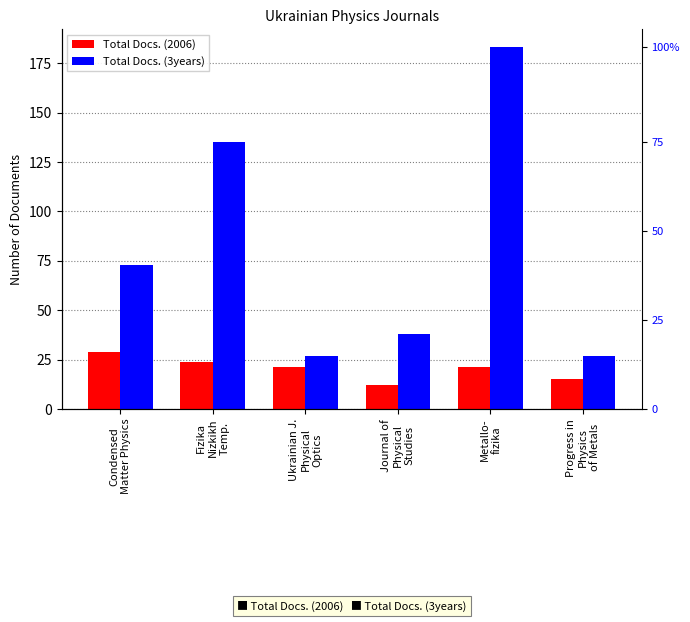

Reading right to left, what are all the values shown in this chart?

Total Docs. (2006): Progress in
Physics
of Metals=15	Metallo-
fizika=21	Journal of
Physical
Studies=12	Ukrainian J.
Physical
Optics=21	Fizika
Nizkikh
Temp.=24	Condensed
Matter Physics=29
Total Docs. (3years): Progress in
Physics
of Metals=27	Metallo-
fizika=183	Journal of
Physical
Studies=38	Ukrainian J.
Physical
Optics=27	Fizika
Nizkikh
Temp.=135	Condensed
Matter Physics=73